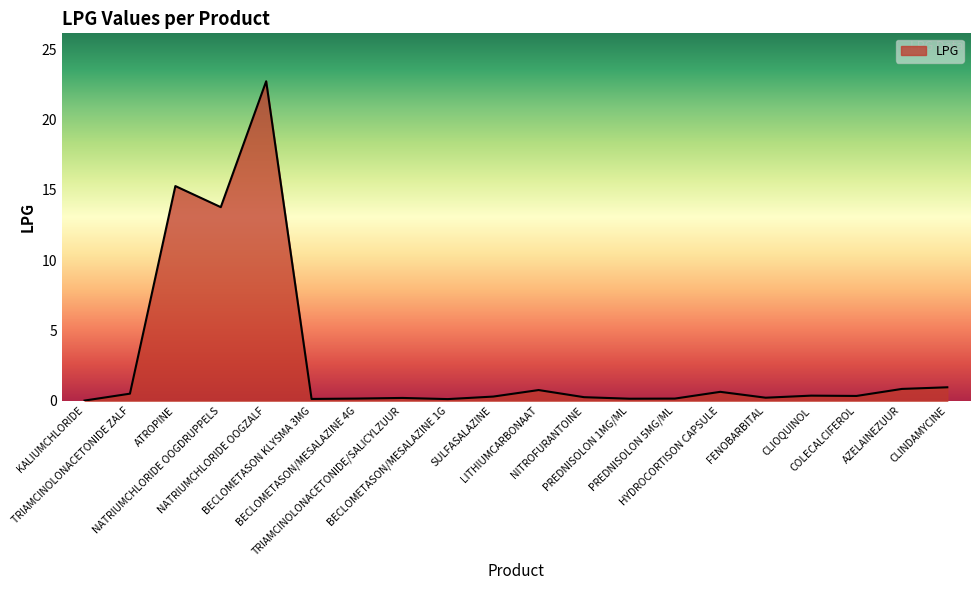

Where is the first local minimum?

NATRIUMCHLORIDE OOGDRUPPELS